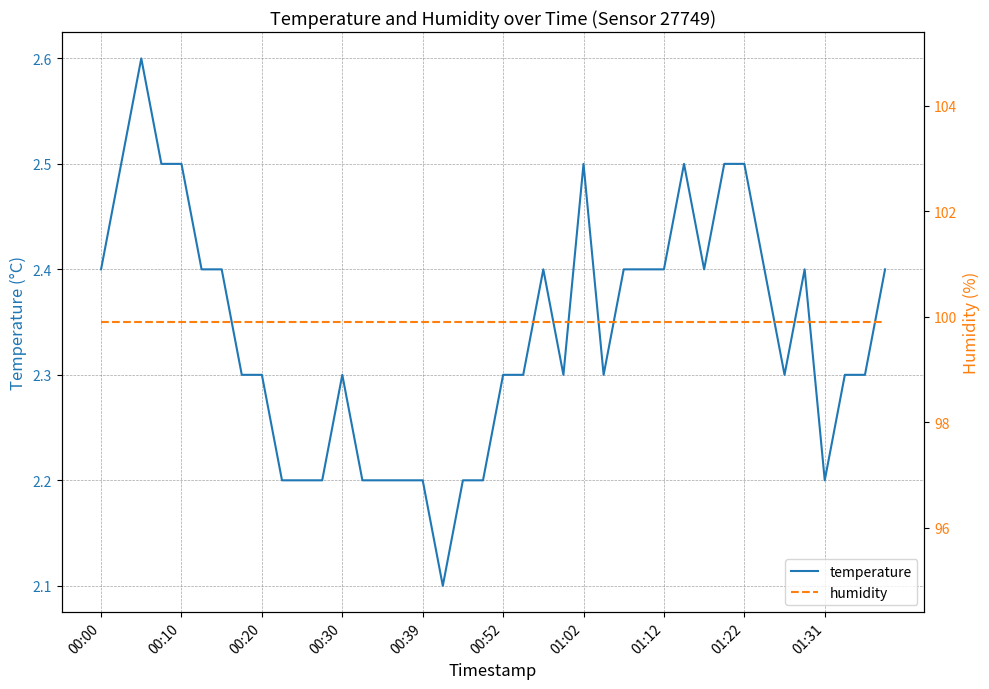

True or false: temperature and humidity intersect in this chart.

False